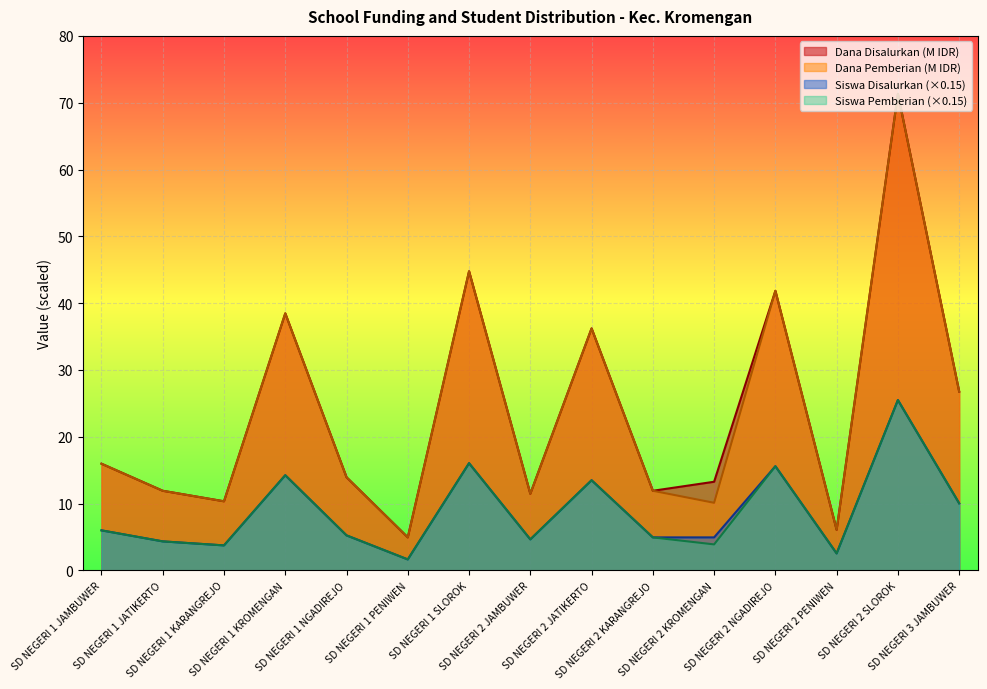

At which label does Dana Pemberian first exceed 13?

SD NEGERI 1 JAMBUWER